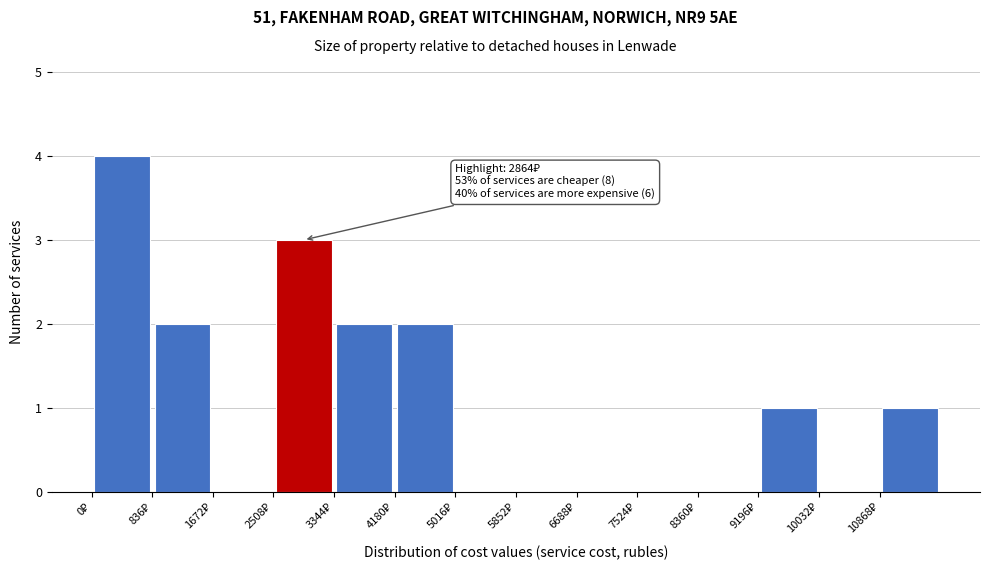

Which range on the x-axis has the tallest bar?

0 to 800